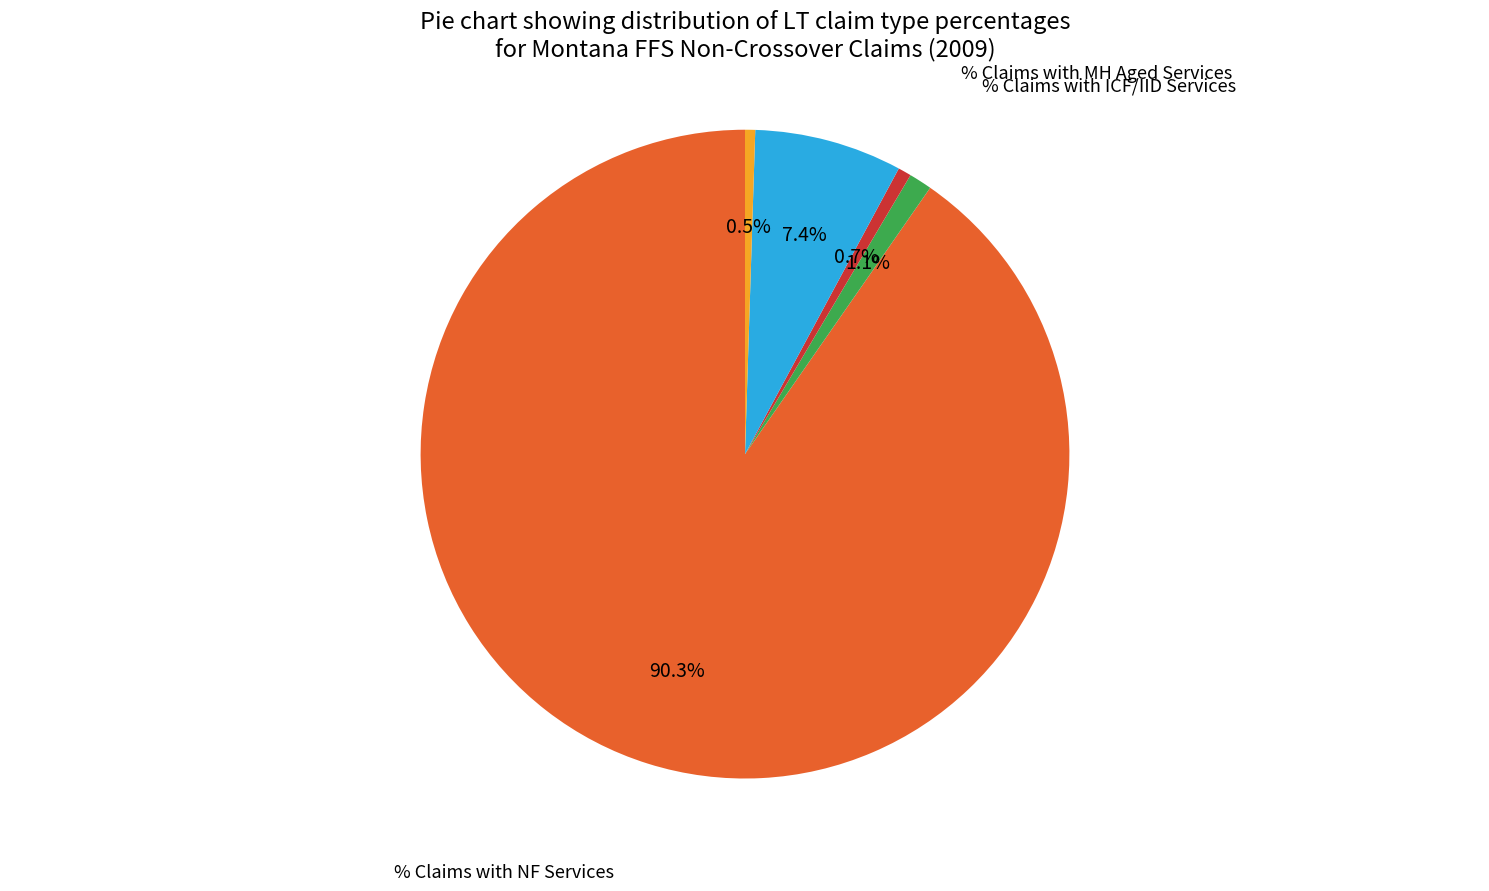

Which has a higher value, % IP Psych, Age < 21 or % Claims with Leave Days?

% IP Psych, Age < 21